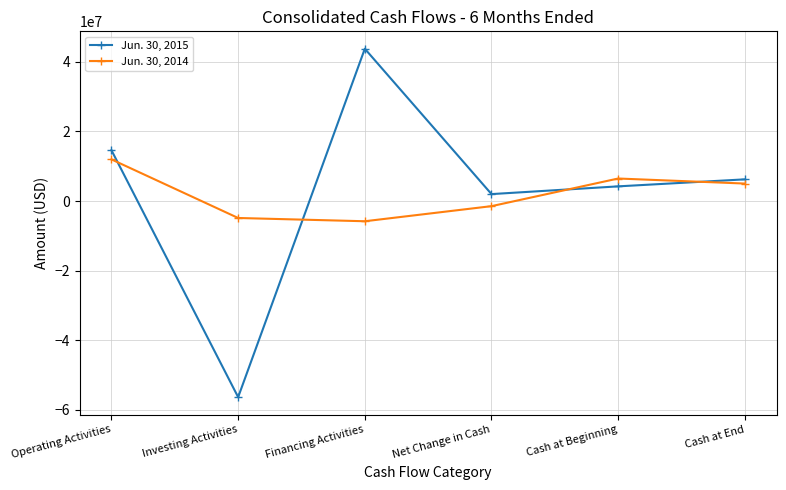

True or false: Jun. 30, 2015 has a value of -56313000 at Investing Activities.

True